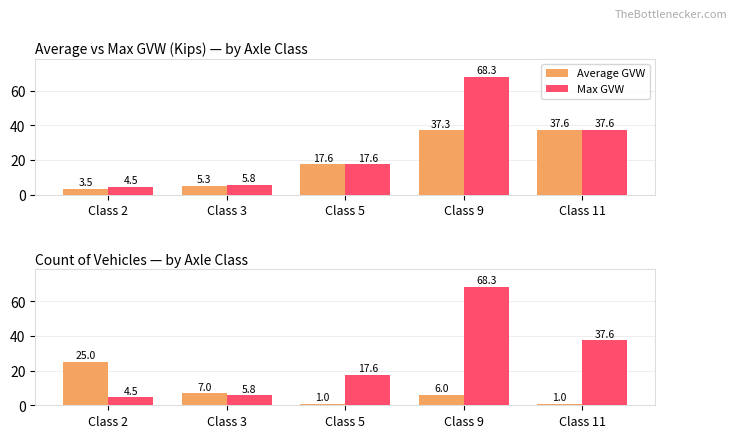

How many groups of bars are there?

5